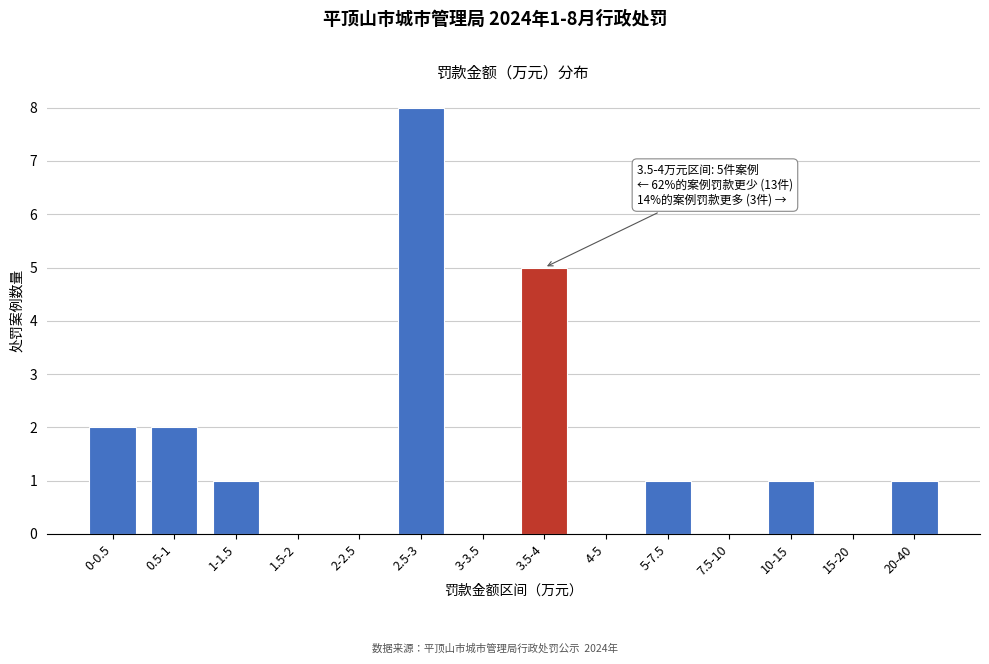

Reading left to right, what are all the values shown in this chart?

0-0.5=2	0.5-1=2	1-1.5=1	1.5-2=0	2-2.5=0	2.5-3=8	3-3.5=0	3.5-4=5	4-5=0	5-7.5=1	7.5-10=0	10-15=1	15-20=0	20-40=1